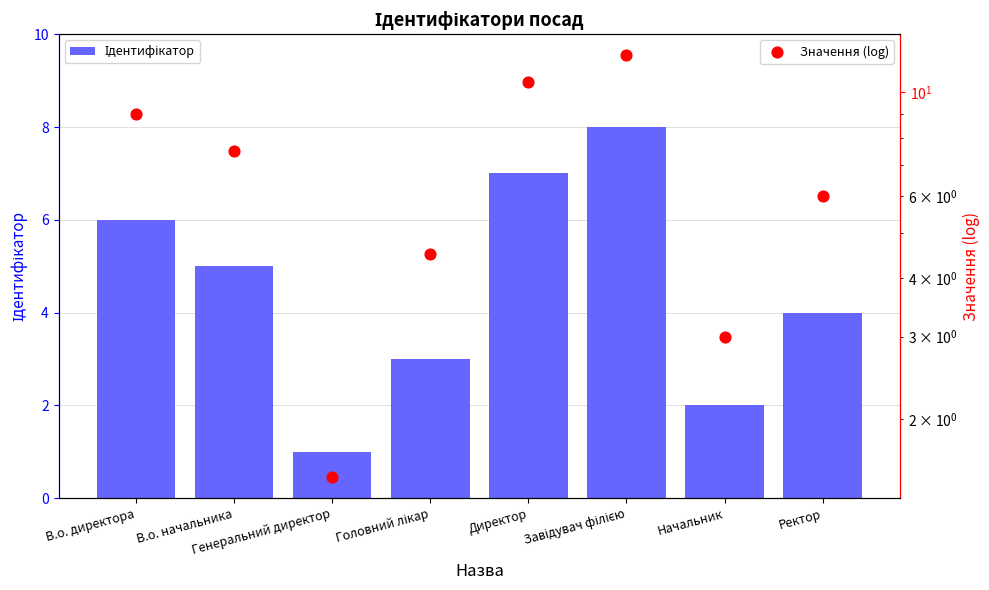

What is the total value across all series at Ректор?

10.0